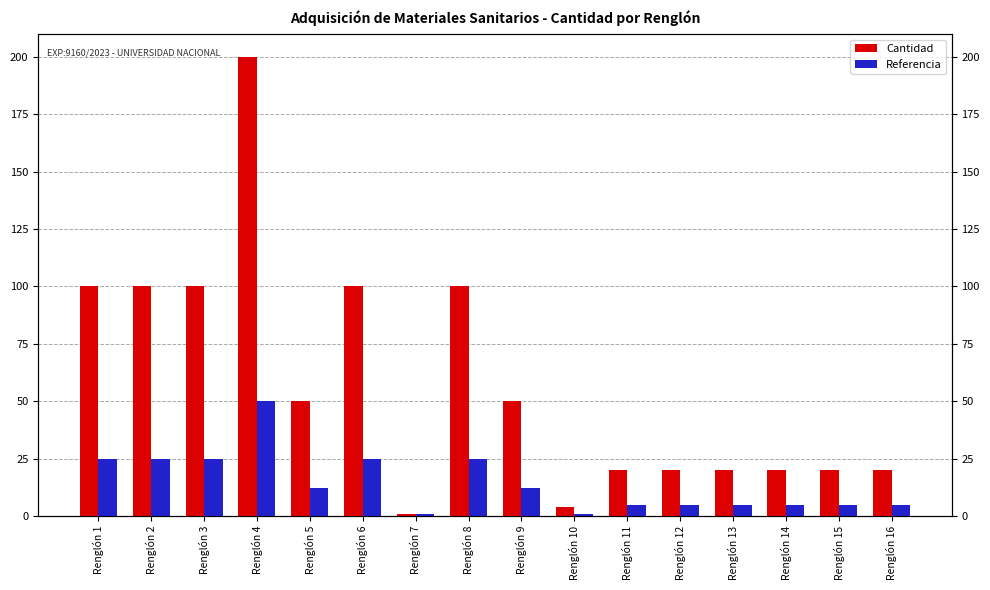

Which series has the widest spread of values?

Cantidad